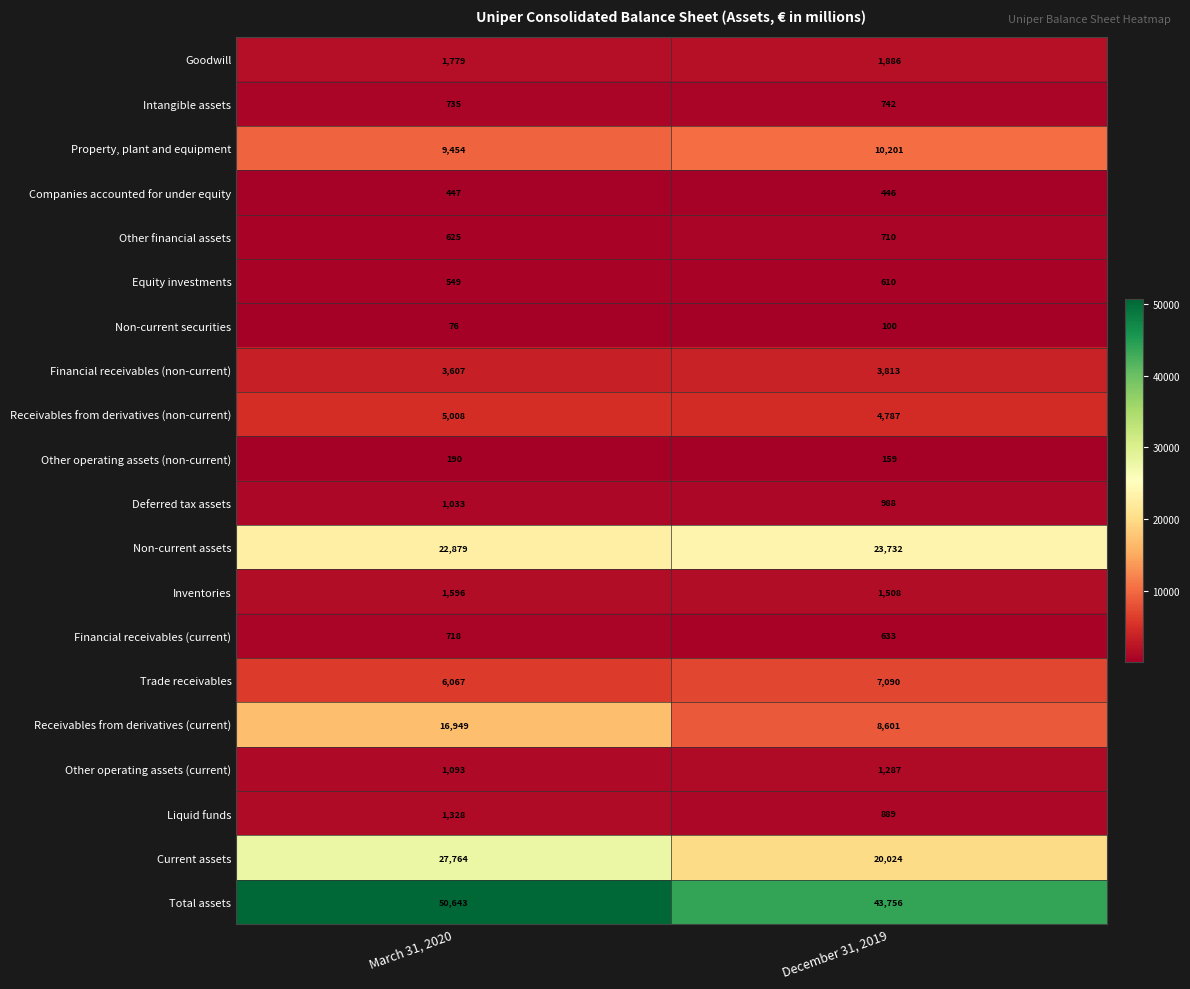

Which series has the largest total across all categories?

Total assets